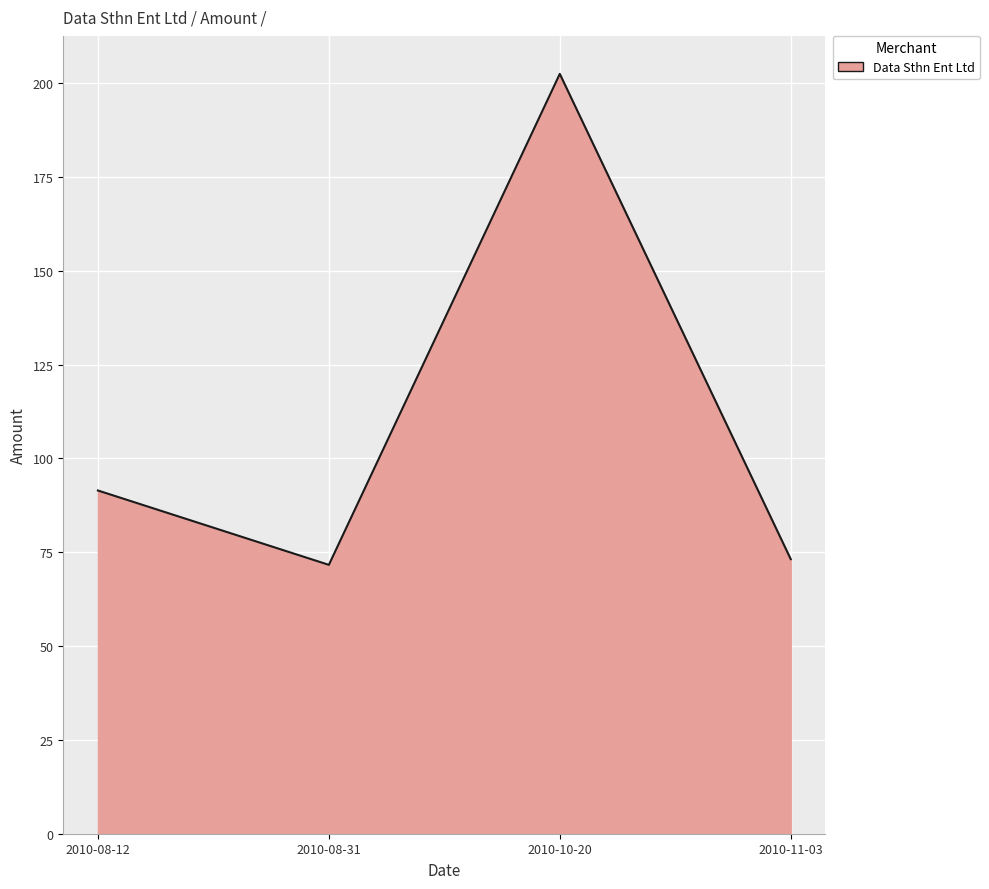

At which category does the data reach its first local peak?

2010-10-20